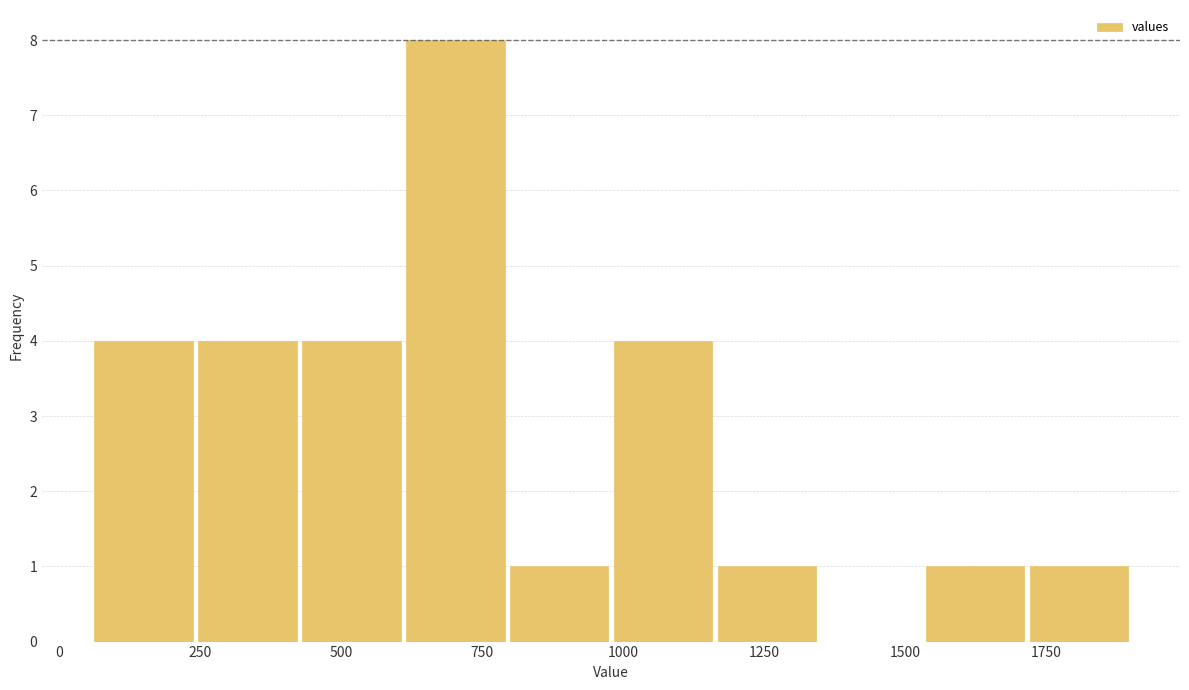

Read against the x-axis, roughly where is the centre of the tallest bar?

700